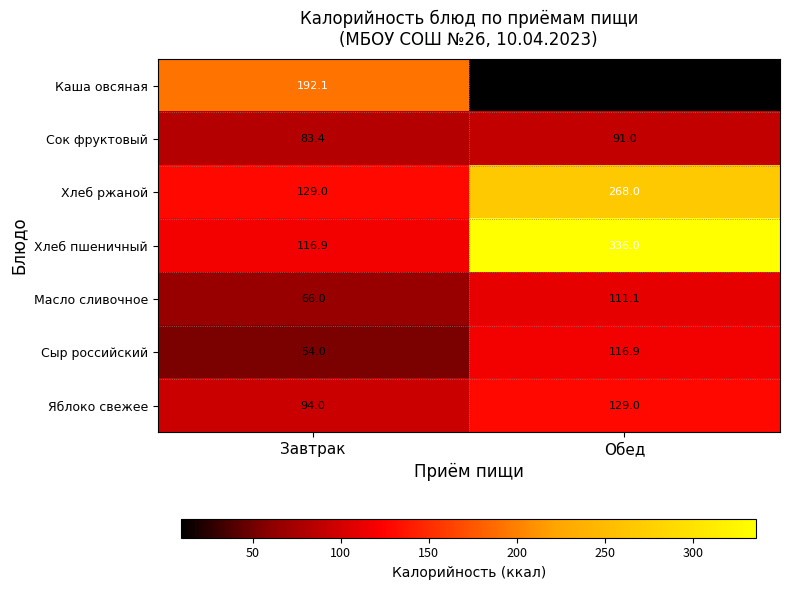

Reading left to right, what are all the values shown in this chart?

Каша овсяная: Завтрак=192.1	Обед=9.6
Сок фруктовый: Завтрак=83.4	Обед=91.0
Хлеб ржаной: Завтрак=129.0	Обед=268.0
Хлеб пшеничный: Завтрак=116.9	Обед=336.0
Масло сливочное: Завтрак=66.0	Обед=111.1
Сыр российский: Завтрак=54.0	Обед=116.9
Яблоко свежее: Завтрак=94.0	Обед=129.0